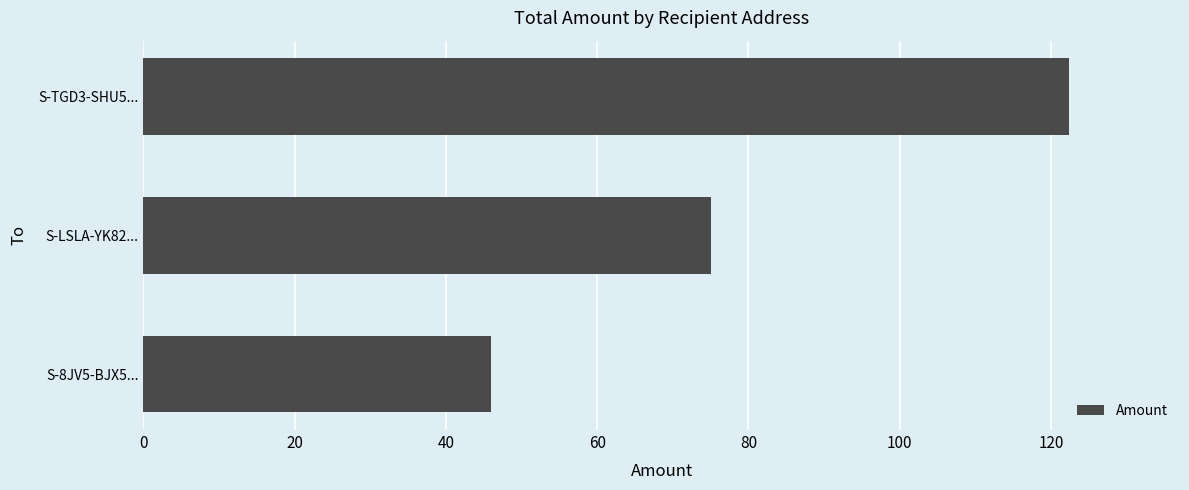

Rank the categories by value from highest to lowest.

S-TGD3-SHU5..., S-LSLA-YK82..., S-8JV5-BJX5...